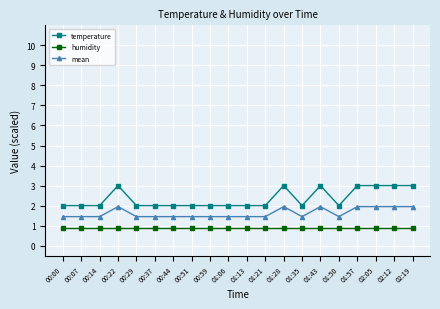

How many lines are shown in the chart?

3